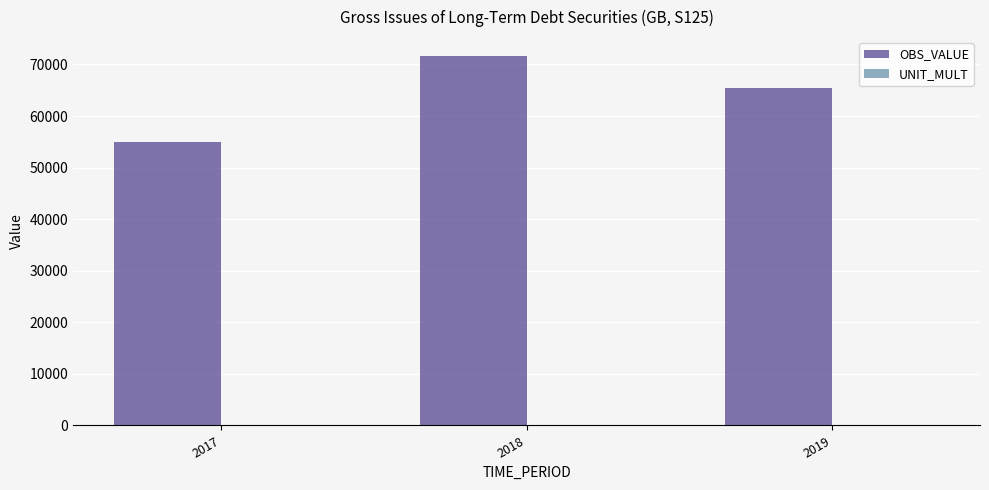

Where does the OBS_VALUE series first go above 65377?

2018